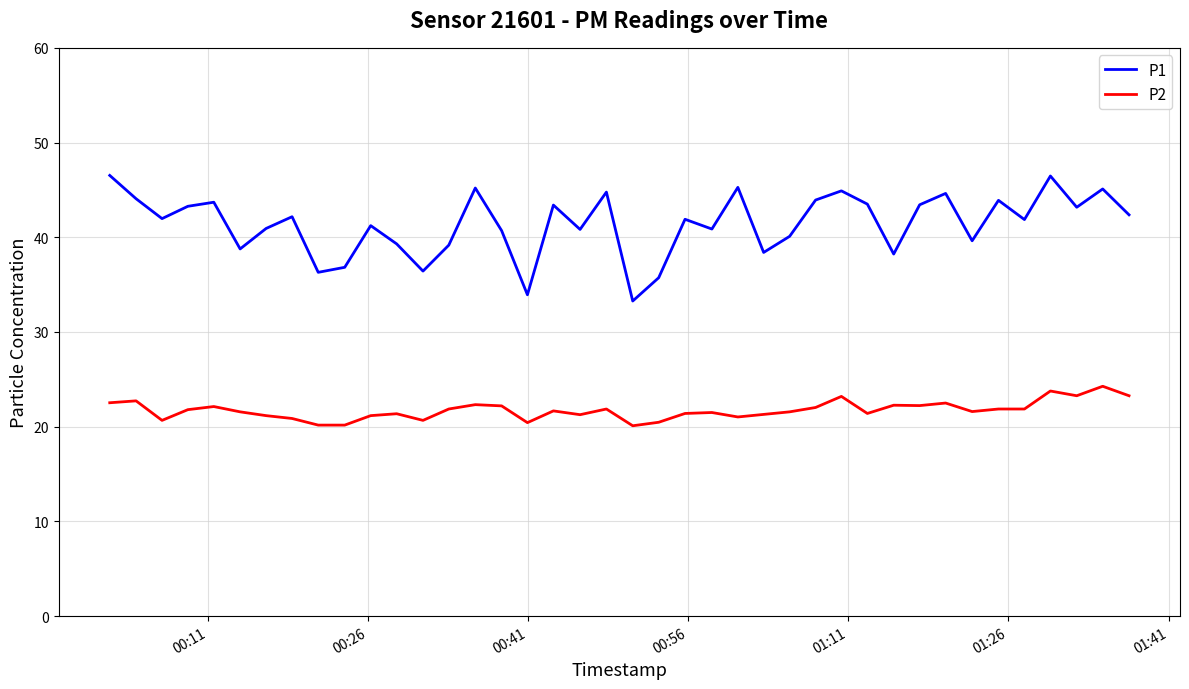

What is the minimum value for P2?

20.1